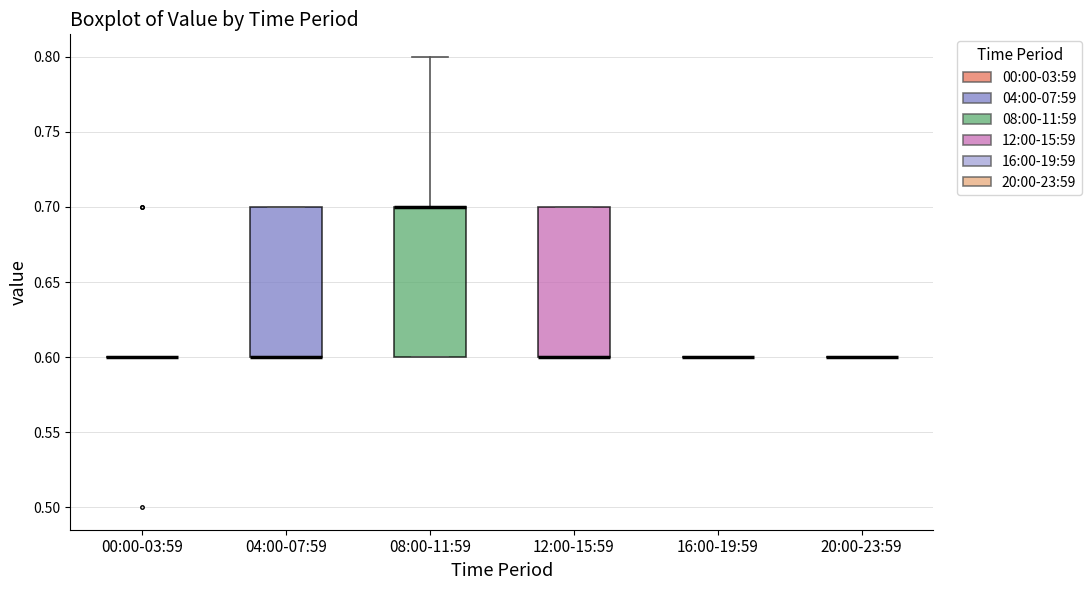

Reading left to right, read every box against the y-axis: the position of its median line, the range the box covers, and the ends of its whiskers. The values are not printed on the chart, so give them approximately, as read against the axis.

00:00-03:59: box collapsed to a line at 0.6, whiskers 0.6 to 0.6
04:00-07:59: median 0.6 (drawn on the box's lower edge), box 0.6 to 0.7, whiskers 0.6 to 0.7
08:00-11:59: median 0.7 (drawn on the box's upper edge), box 0.6 to 0.7, whiskers 0.6 to 0.8
12:00-15:59: median 0.6 (drawn on the box's lower edge), box 0.6 to 0.7, whiskers 0.6 to 0.7
16:00-19:59: box collapsed to a line at 0.6, whiskers 0.6 to 0.6
20:00-23:59: box collapsed to a line at 0.6, whiskers 0.6 to 0.6